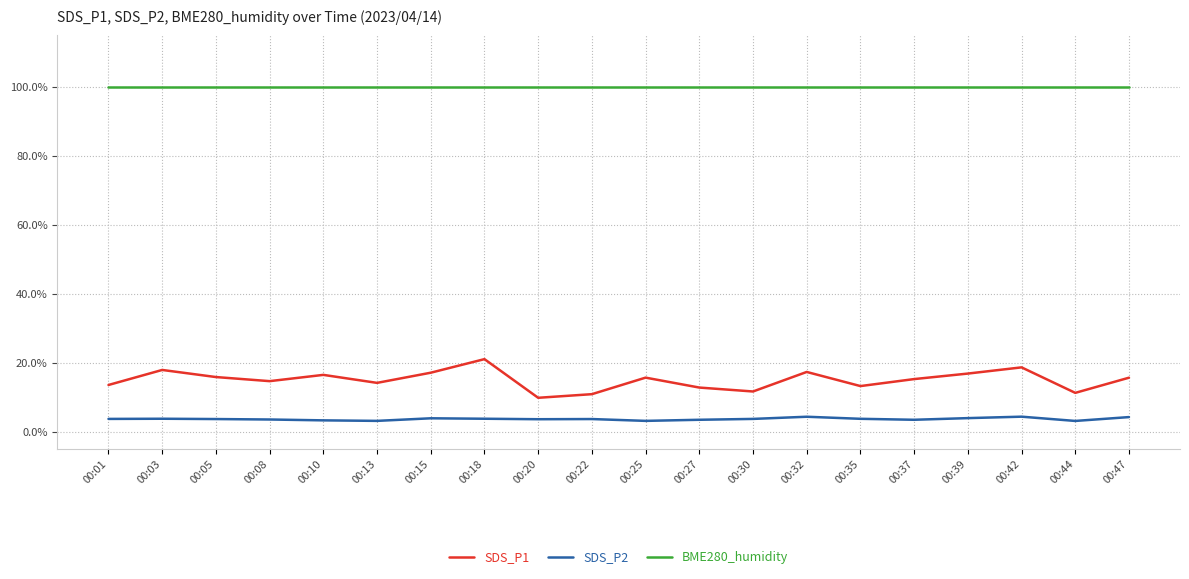

The BME280_humidity series shows 100.0 at 00:27. True or false?

True